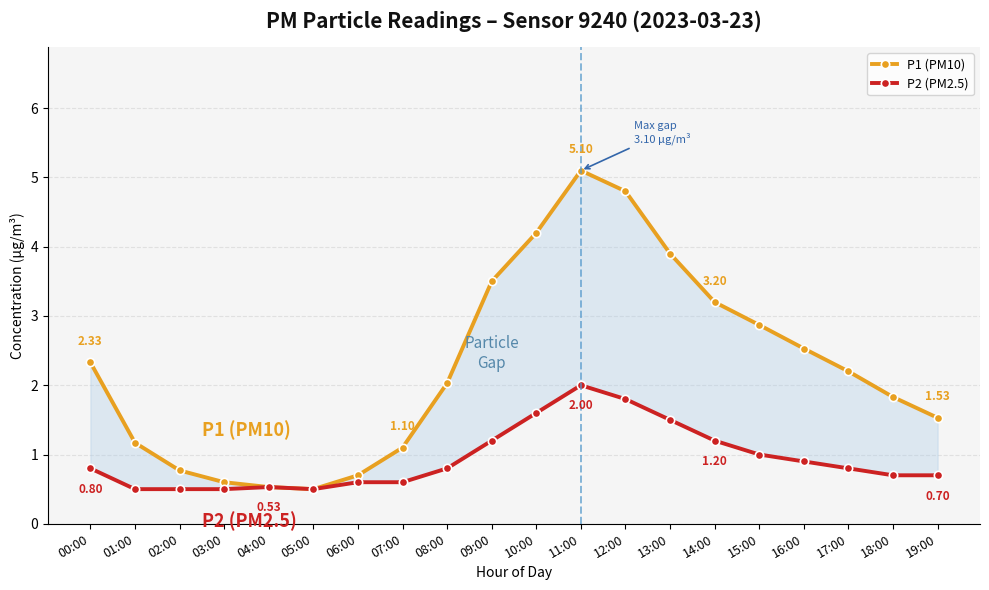

Between 17:00 and 08:00, which is larger?

17:00